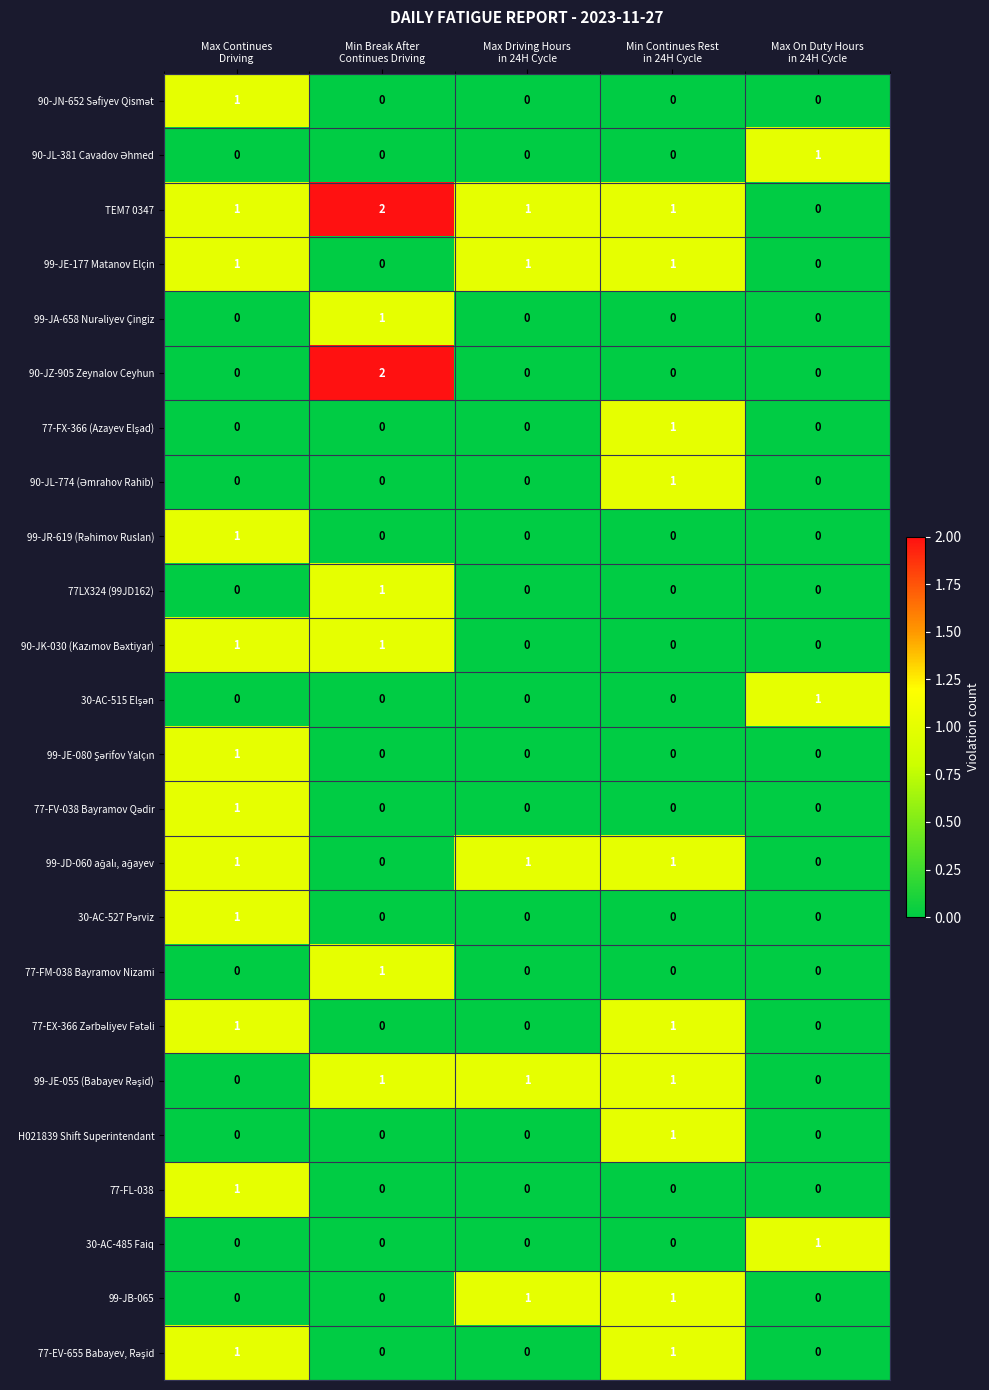

Rank the series by their maximum value, from highest to lowest.

TEM7 0347, 90-JZ-905 Zeynalov Ceyhun, 90-JN-652 Səfiyev Qismət, 90-JL-381 Cavadov Əhmed, 99-JE-177 Matanov Elçin, 99-JA-658 Nurəliyev Çingiz, 77-FX-366 (Azayev Elşad), 90-JL-774 (Əmrahov Rahib), 99-JR-619 (Rəhimov Ruslan), 77LX324 (99JD162), 90-JK-030 (Kazımov Bəxtiyar), 30-AC-515 Elşən, 99-JE-080 Şərifov Yalçın, 77-FV-038 Bayramov Qədir, 99-JD-060 ağalı, ağayev, 30-AC-527 Pərviz, 77-FM-038 Bayramov Nizami, 77-EX-366 Zərbəliyev Fətəli, 99-JE-055 (Babayev Rəşid), H021839 Shift Superintendant, 77-FL-038, 30-AC-485 Faiq, 99-JB-065, 77-EV-655 Babayev, Rəşid